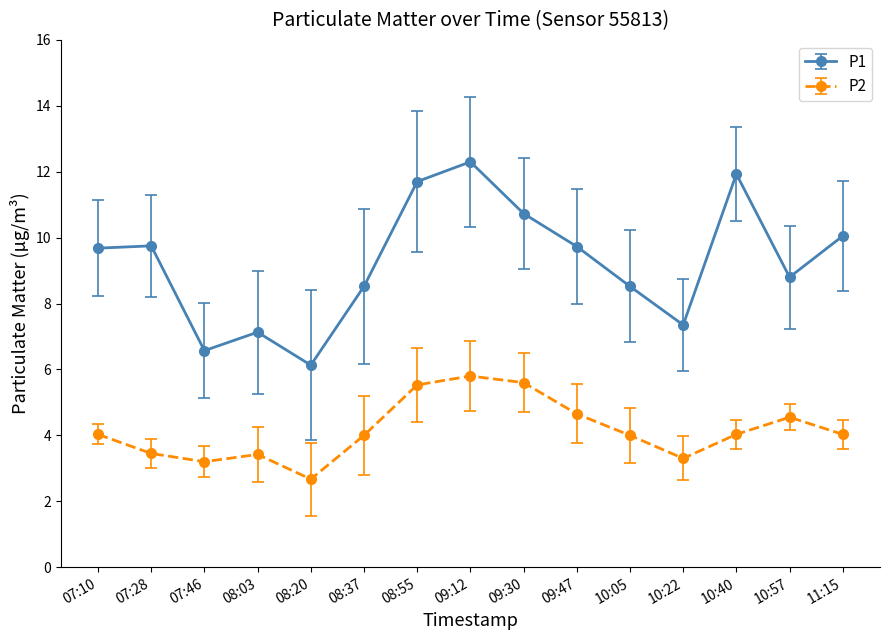

What is the difference between the P1 values at 07:28 and 08:03?

2.6